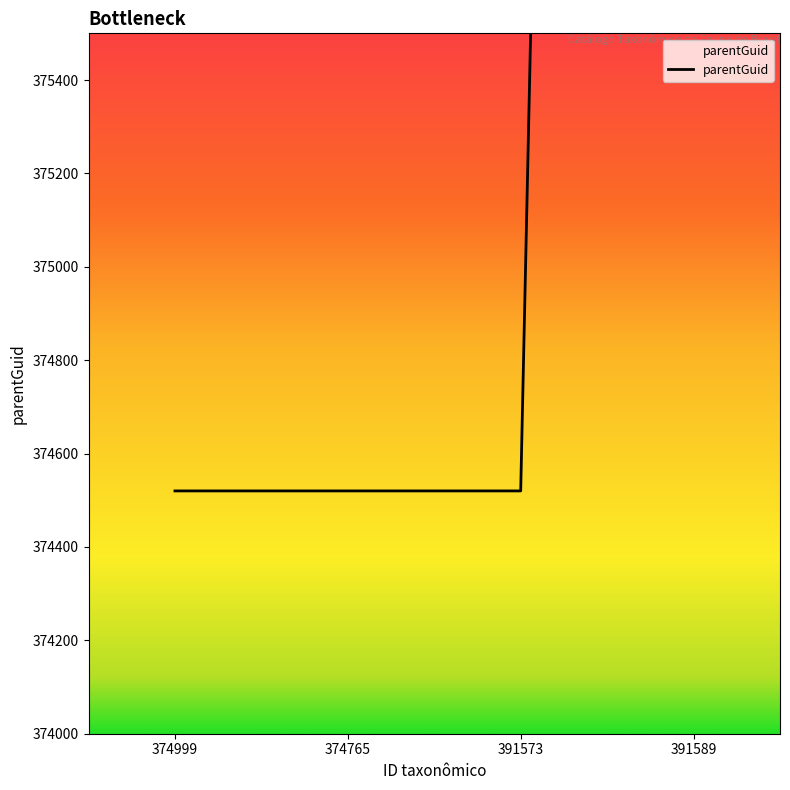

What is the smallest value displayed?

374520